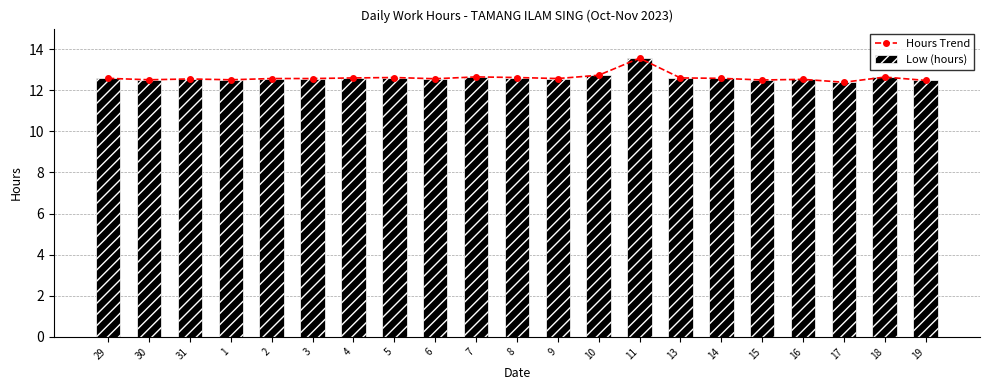

Rank the series at 17 from highest to lowest value.

Hours Trend, Low (hours)